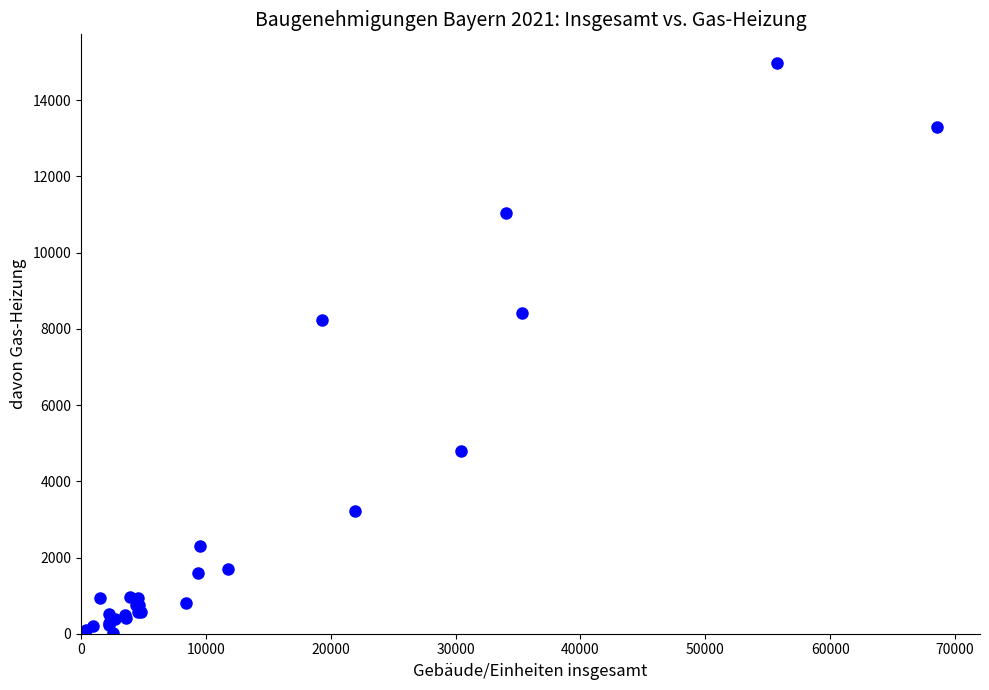

What Y value in the scatter plot is closest to 7499?

8223